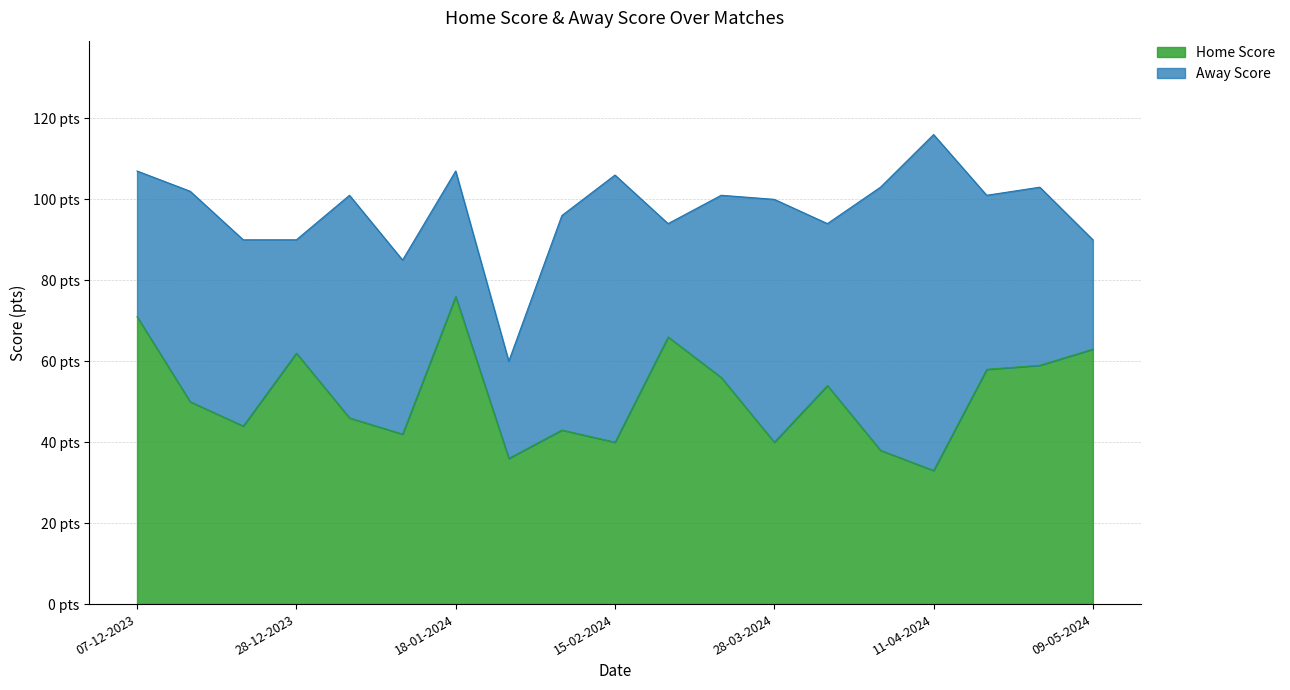

Where is the first local maximum?

28-12-2023